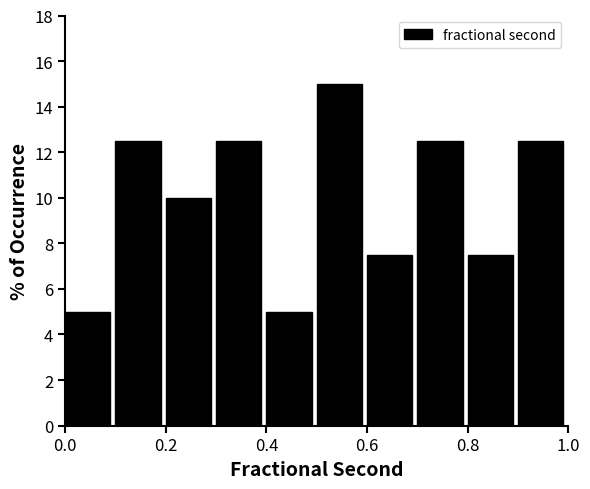

How tall is the bar that spans 0.4 to 0.5 on the x-axis? The values are not printed on the chart, so give them approximately, as read against the axis.

5.0